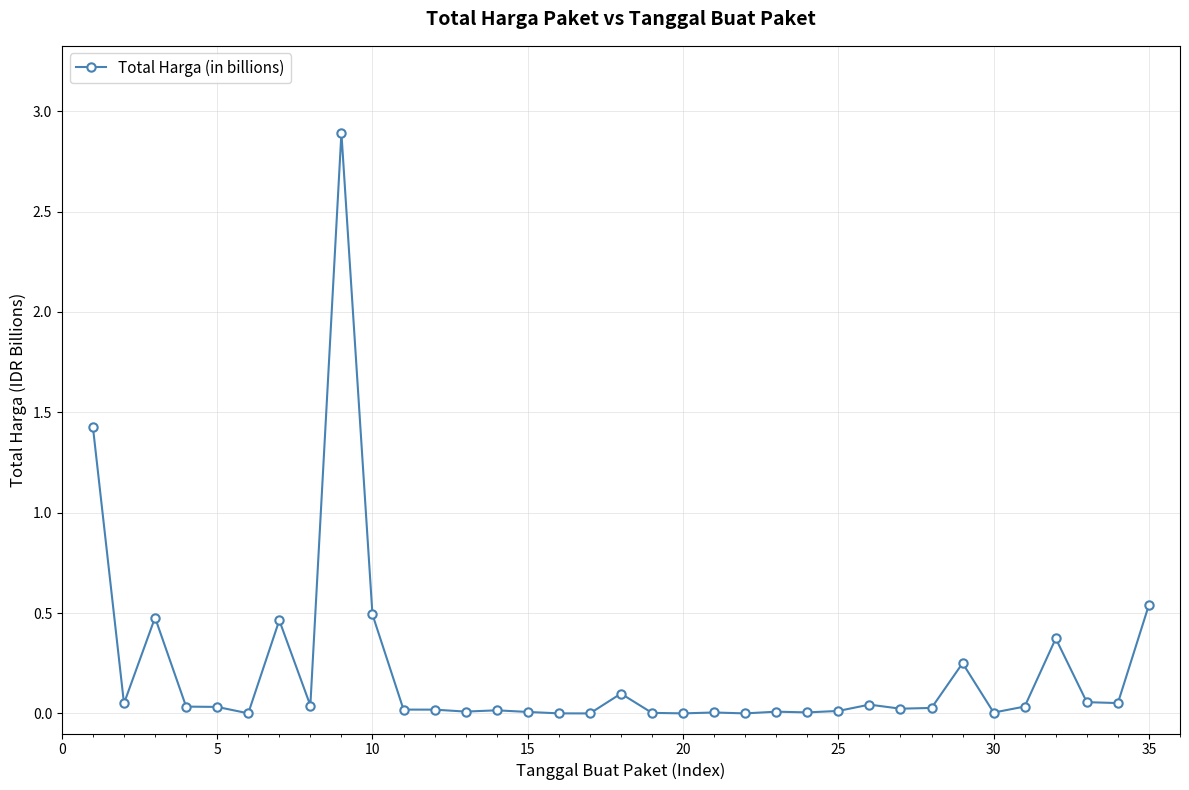

Count the number of categories in the chart.

35